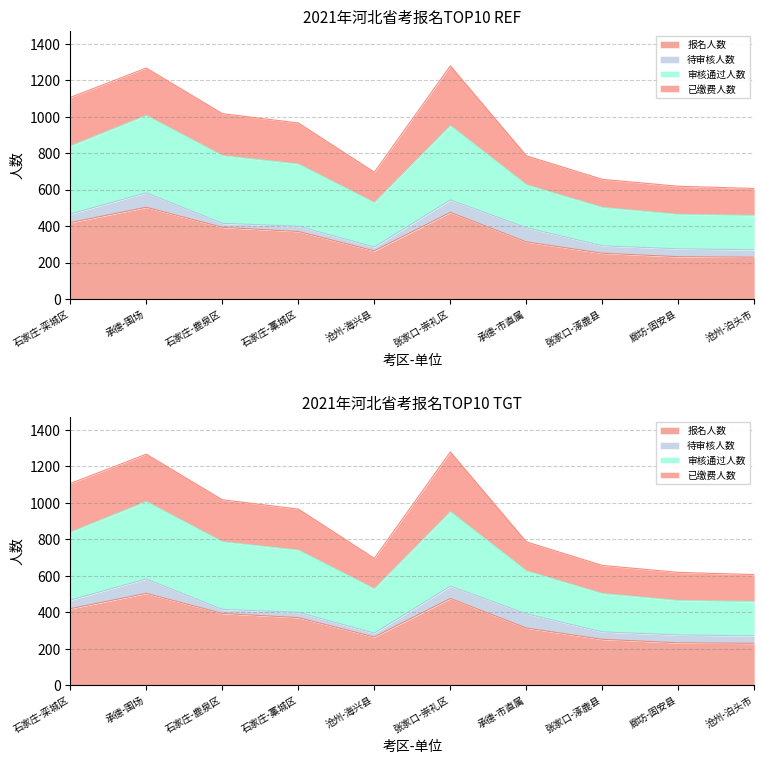

At which category does the chart reach its peak across all series?

张家口-崇礼区